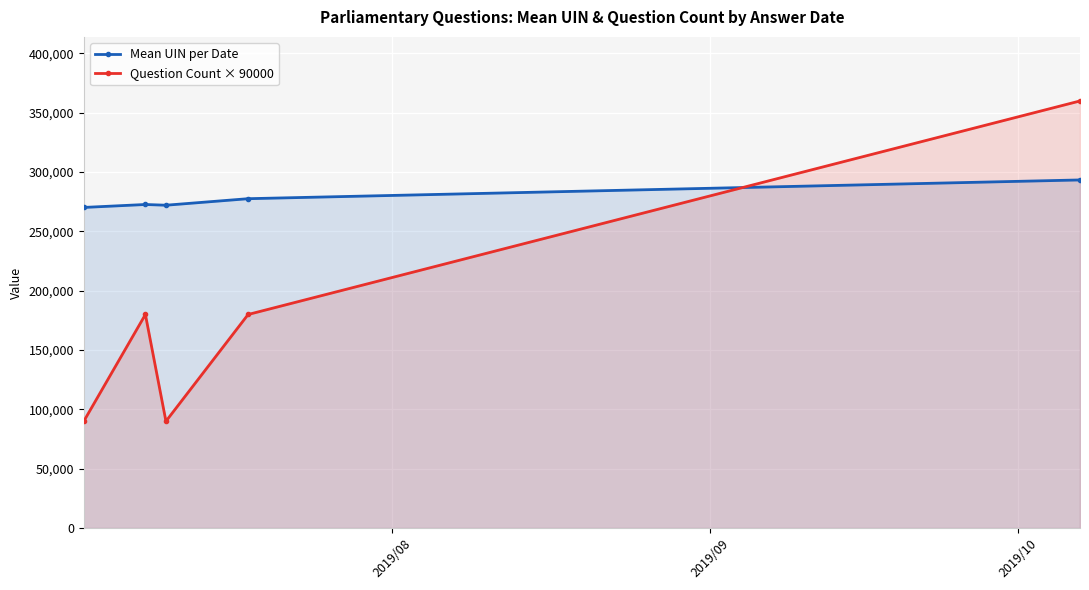

True or false: Question Count × 90000 has more than 0 interior local peaks.

True